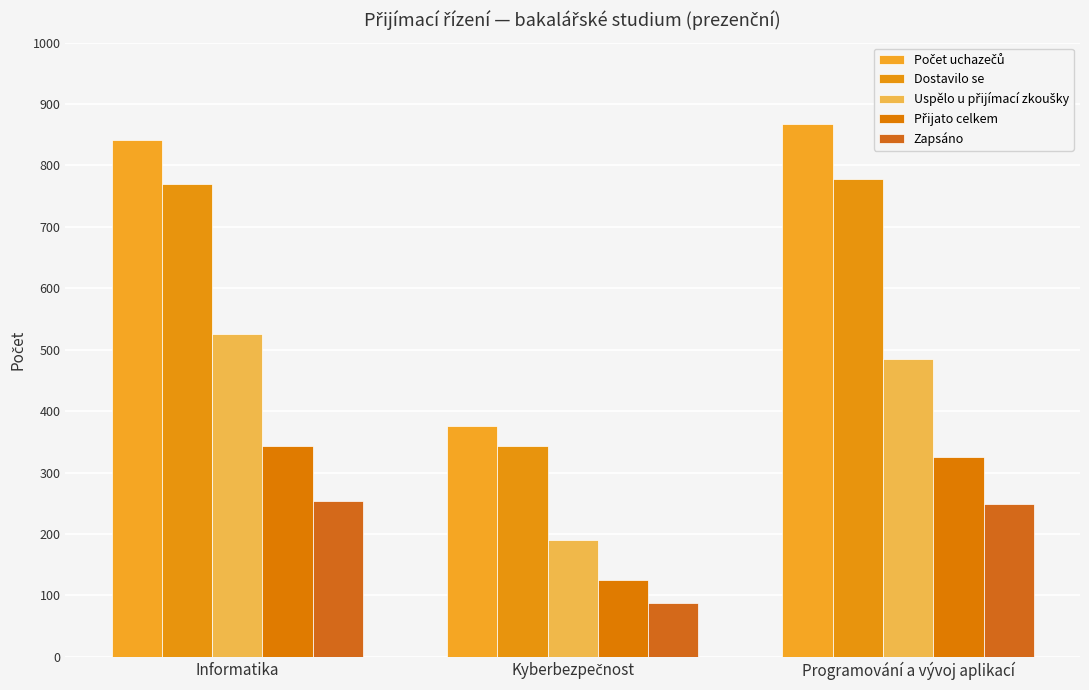

How many groups of bars are there?

3